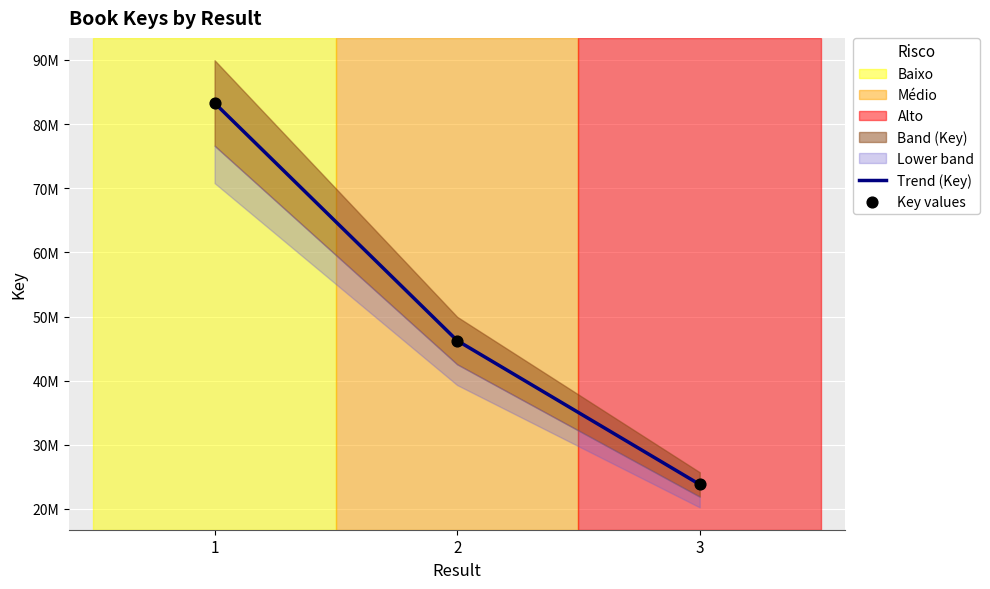

Between 1 and 3, which is larger?

1